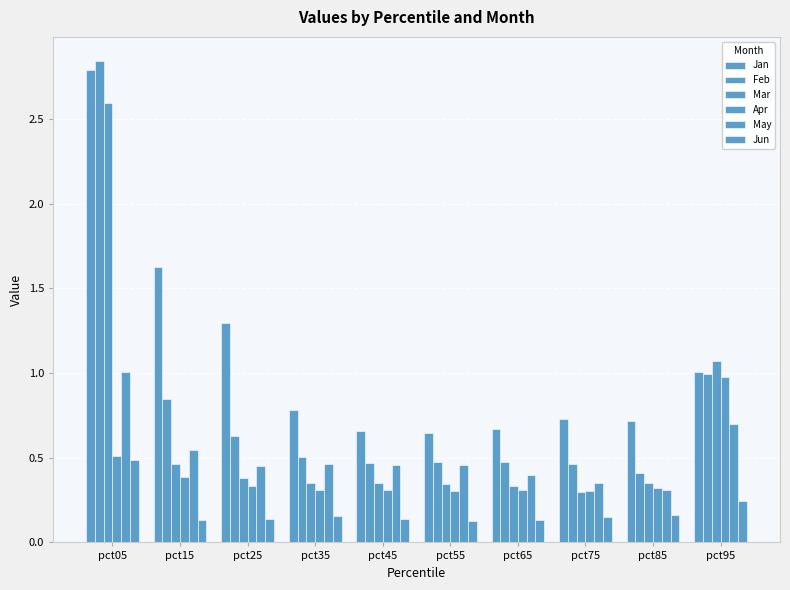

Count the number of categories in the chart.

10